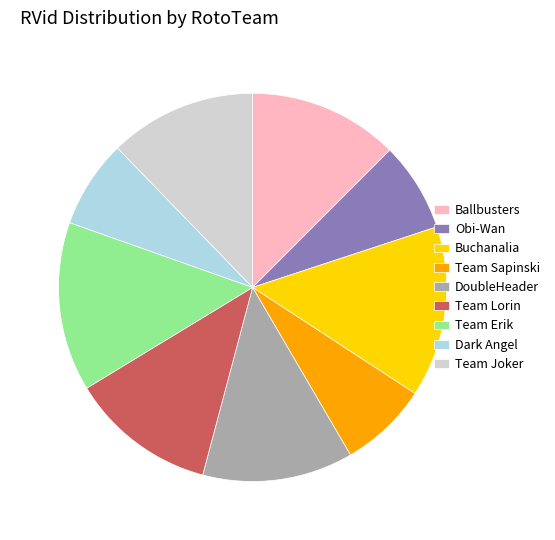

The Team Lorin slice represents 12% of the pie. True or false?

True